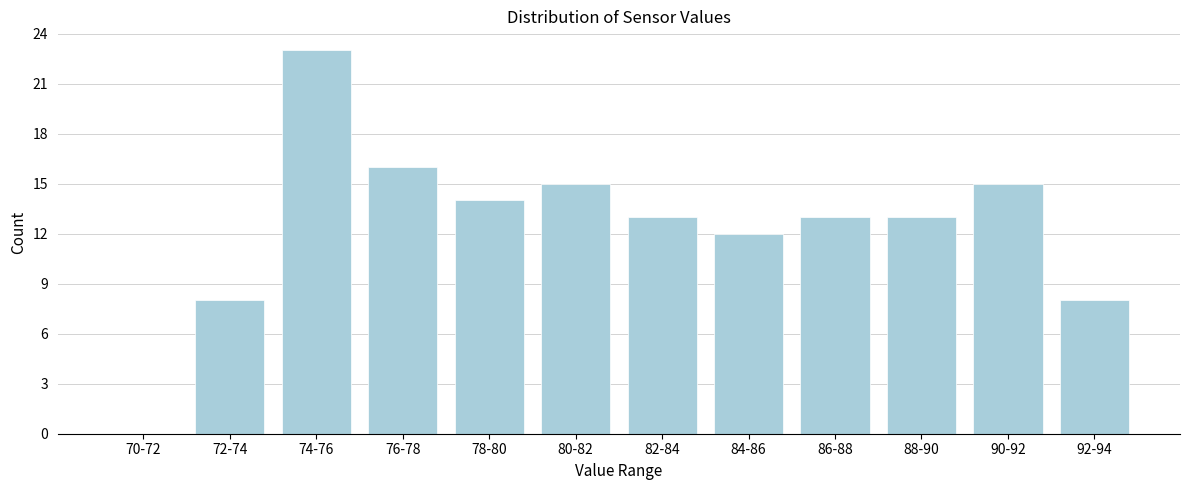

Reading left to right, list all the values displayed in this chart.

70-72=0	72-74=8	74-76=23	76-78=16	78-80=14	80-82=15	82-84=13	84-86=12	86-88=13	88-90=13	90-92=15	92-94=8